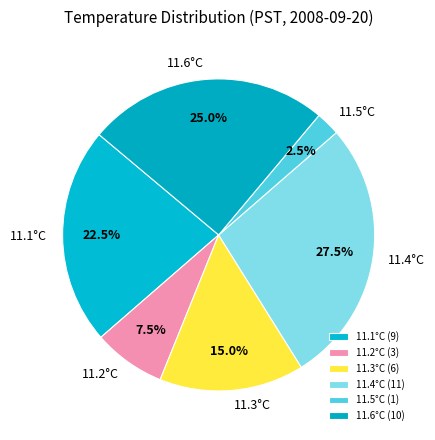

To the nearest percent, what percentage of the pie is 11.6°C?

25%